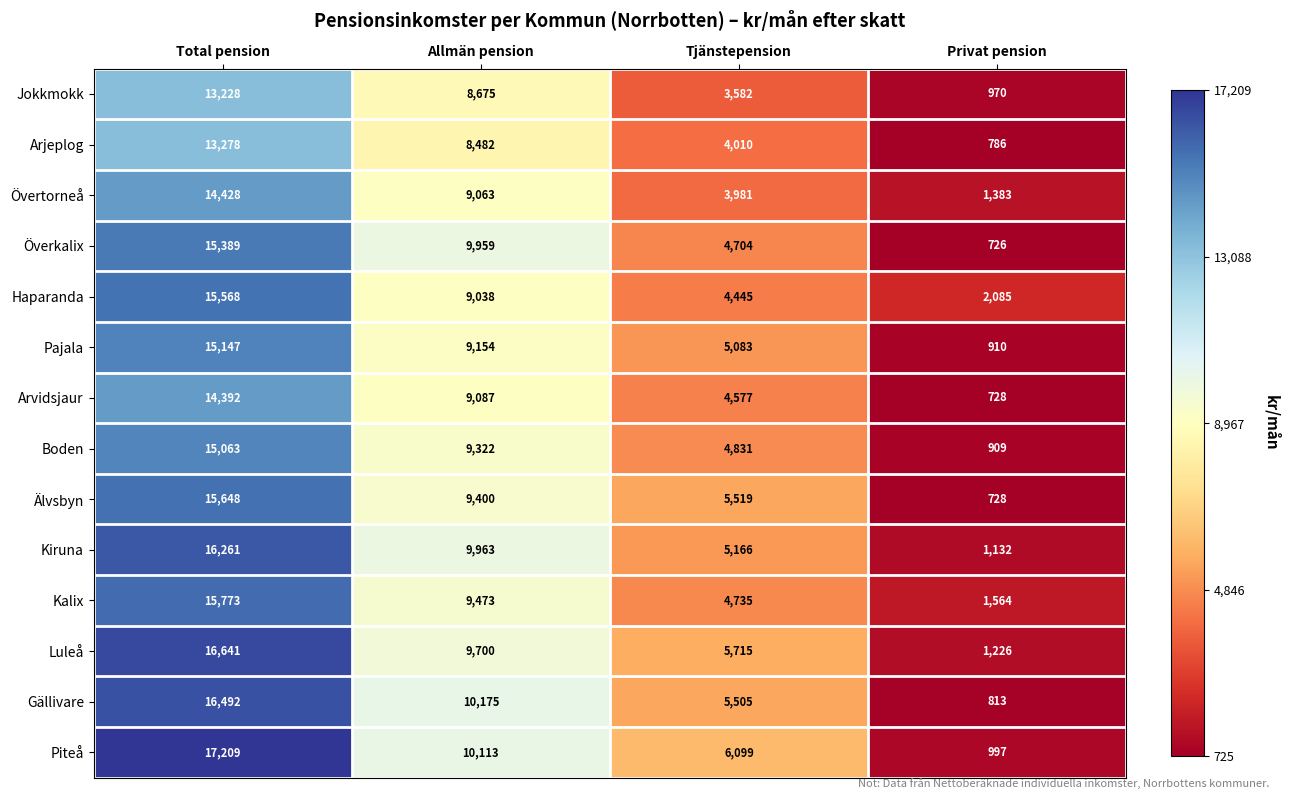

What is the greatest value displayed?

17209